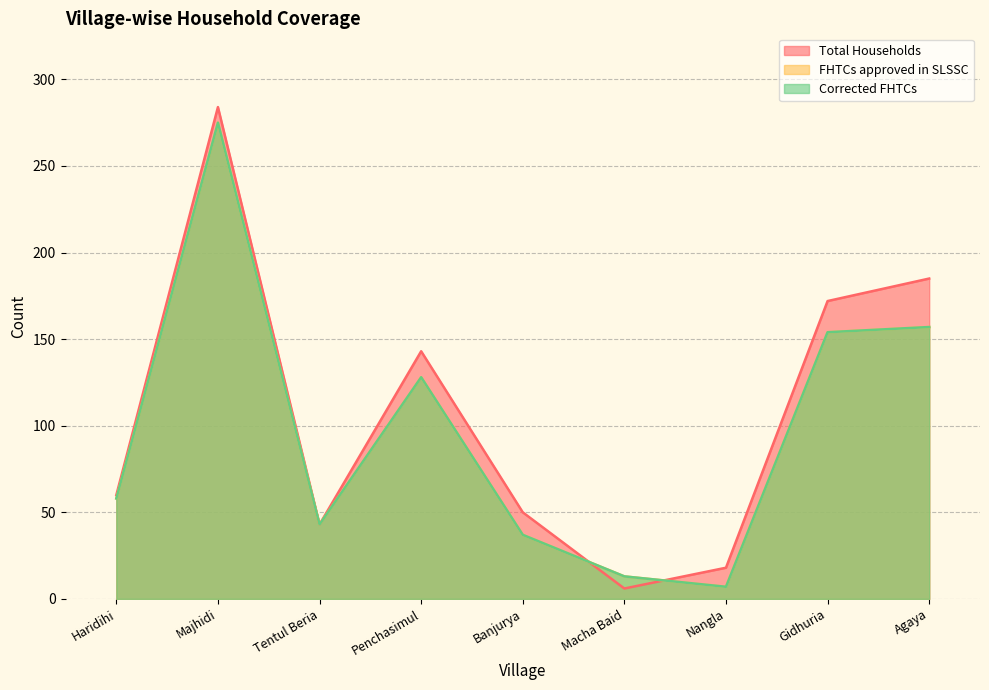

The FHTCs approved in SLSSC series shows 73 at Majhidi. True or false?

False